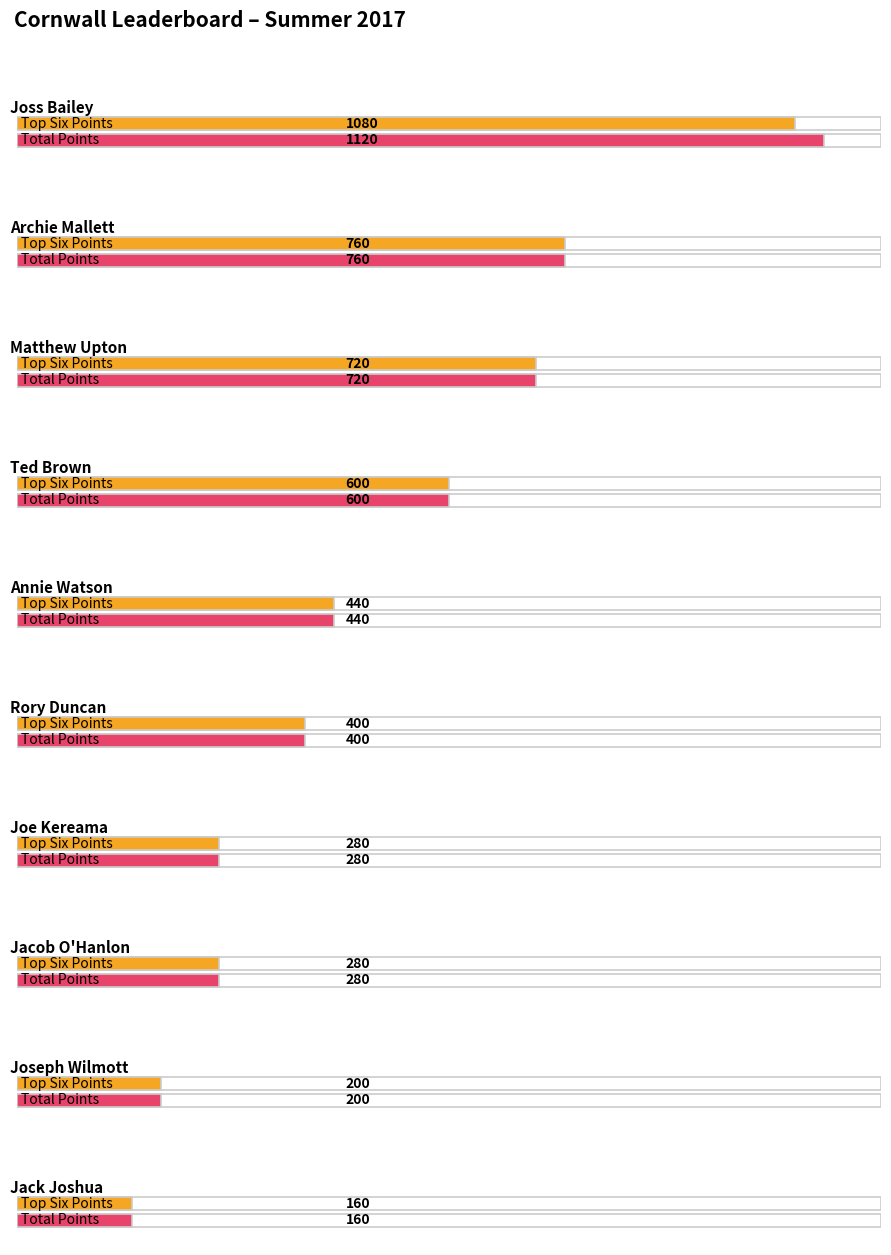

Reading left to right, what are all the values shown in this chart?

Top Six Points: 1080	760	720	600	440	400	280	280	200	160
Total Points: 1120	760	720	600	440	400	280	280	200	160